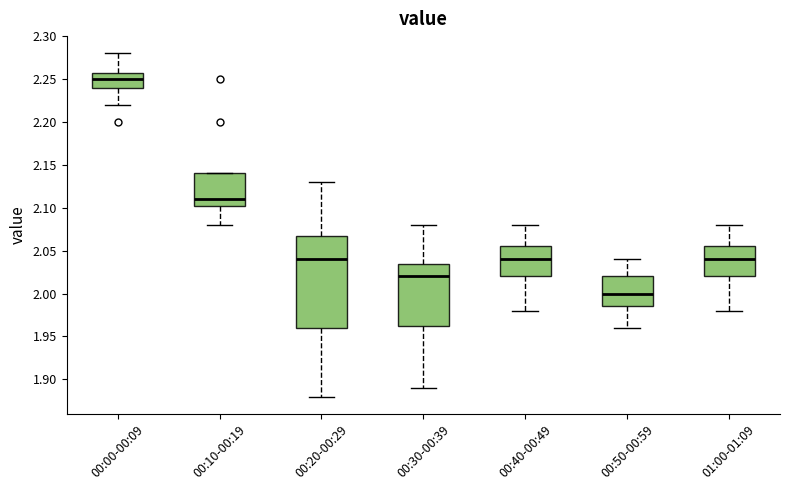

Reading left to right, transcribe this box plot: for each box, give where its median line is, the range the box spans, and where its two whiskers end, as read against the y-axis. The values are not printed on the chart, so give them approximately, as read against the axis.

00:00-00:09: median 2.250, box 2.240 to 2.260, whiskers 2.220 to 2.280
00:10-00:19: median 2.110, box 2.105 to 2.140, whiskers 2.080 to 2.140
00:20-00:29: median 2.040, box 1.960 to 2.070, whiskers 1.880 to 2.130
00:30-00:39: median 2.020, box 1.965 to 2.035, whiskers 1.890 to 2.080
00:40-00:49: median 2.040, box 2.020 to 2.055, whiskers 1.980 to 2.080
00:50-00:59: median 2.000, box 1.985 to 2.020, whiskers 1.960 to 2.040
01:00-01:09: median 2.040, box 2.020 to 2.055, whiskers 1.980 to 2.080